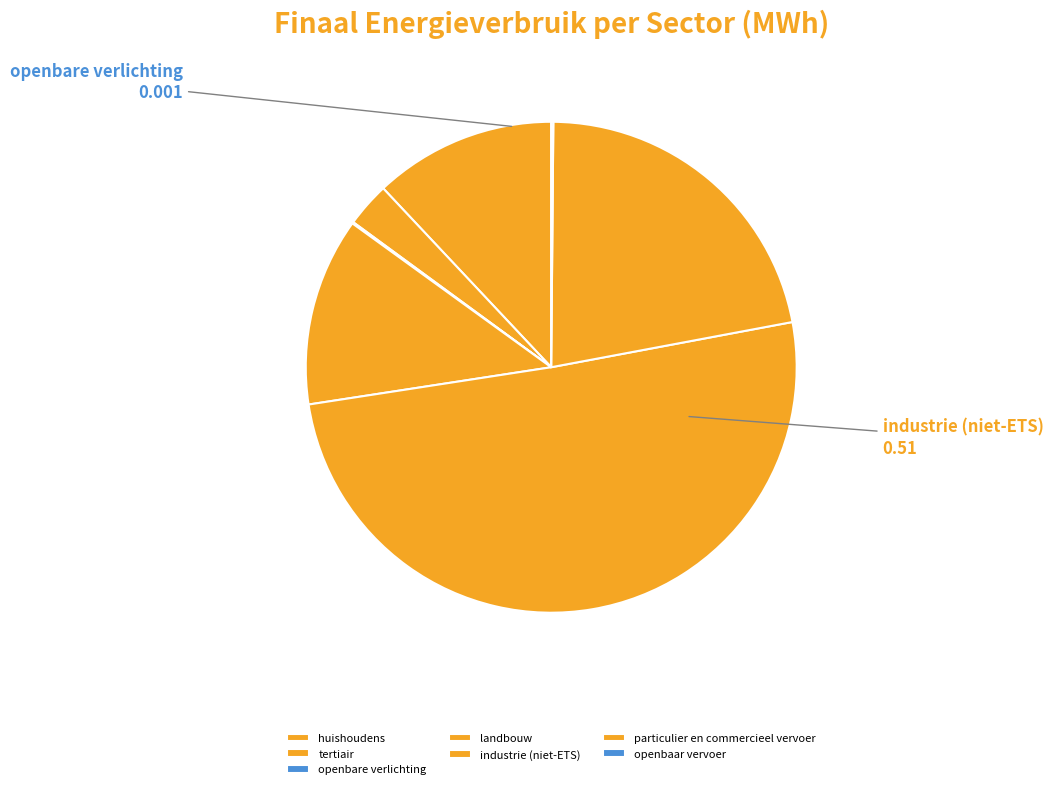

How many slices are in this pie chart?

7